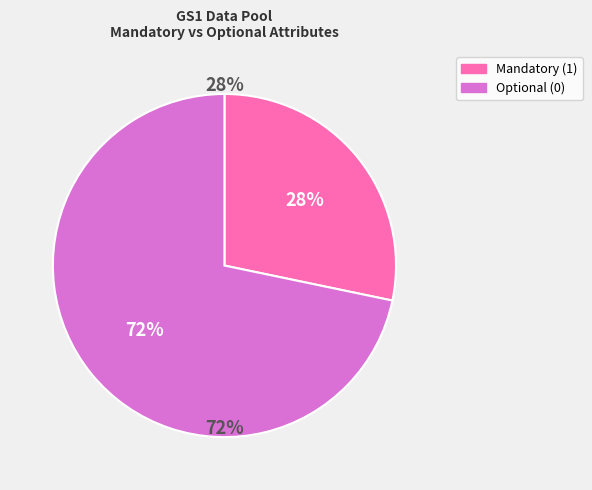

Do Mandatory (1) and Optional (0) together represent more than half of the pie?

Yes